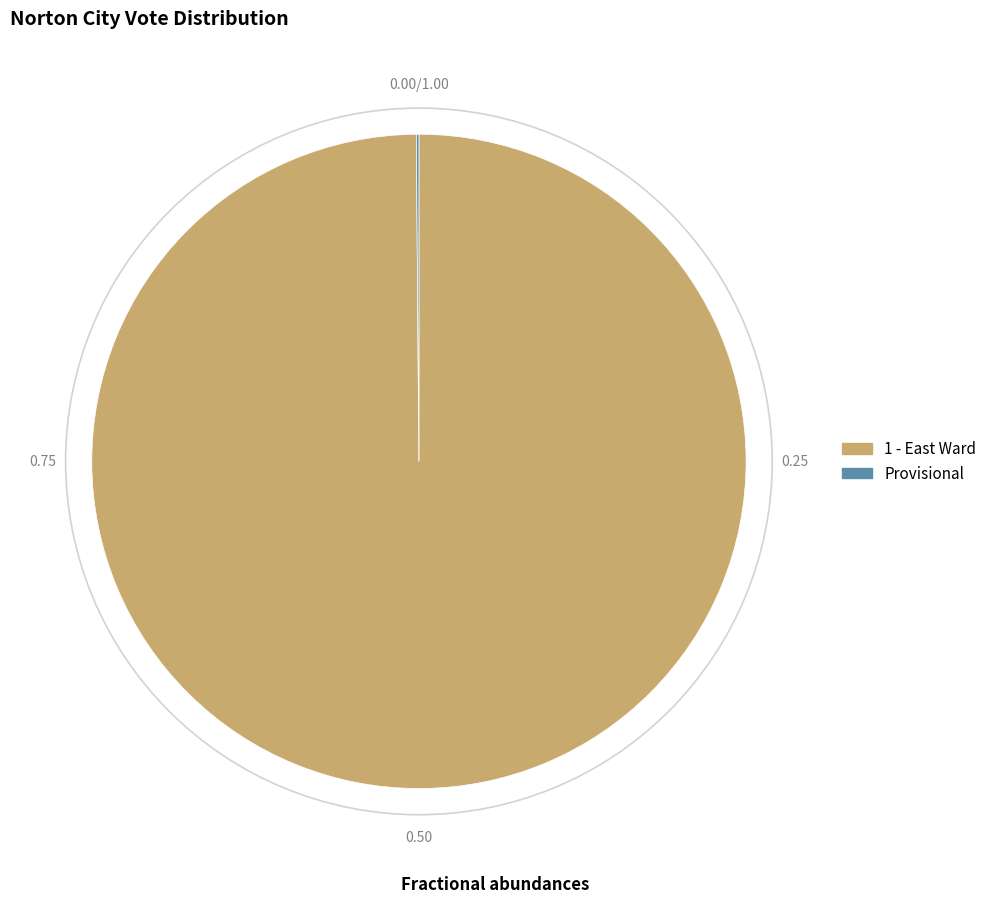

Does 1 - East Ward represent more than half of the total?

Yes